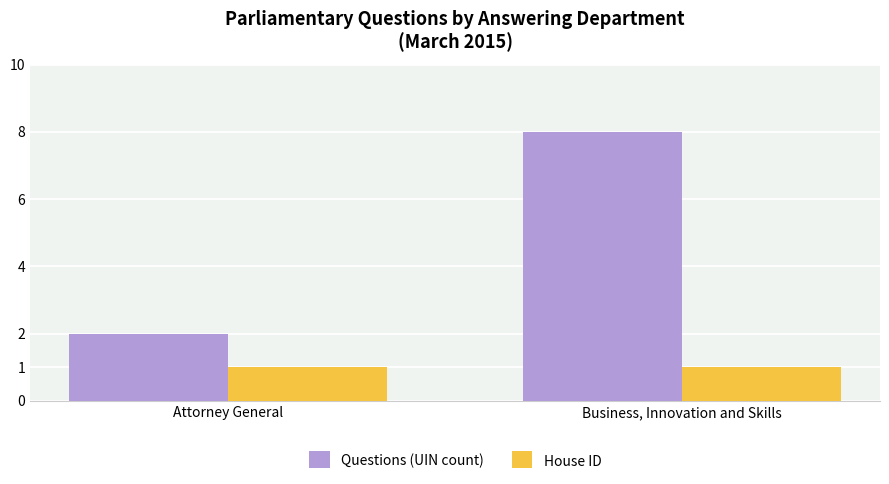

What is the value of the House ID bar at the 1st from the left?

1